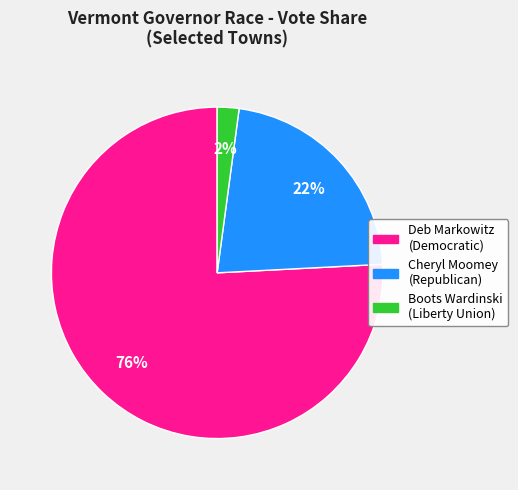

How many segments does this pie chart have?

3